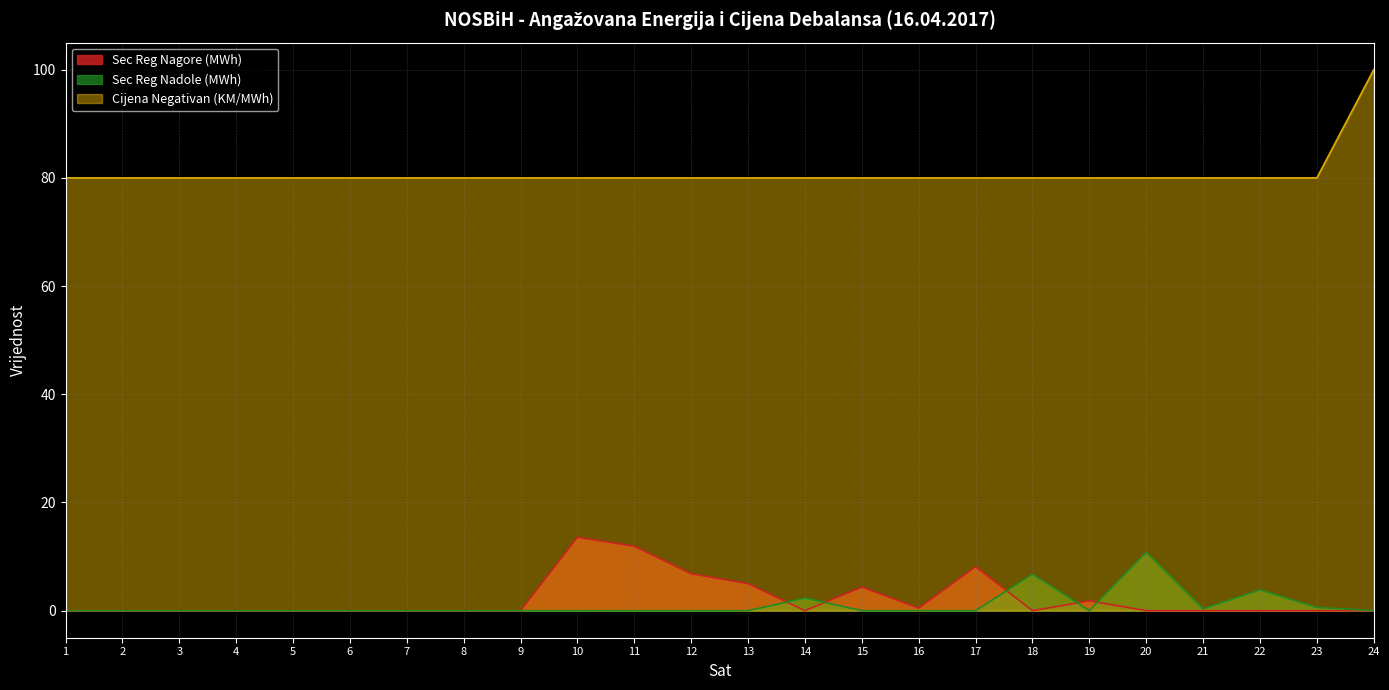

What value does the Sec Reg Nagore (MWh) series have at 19?

1.8